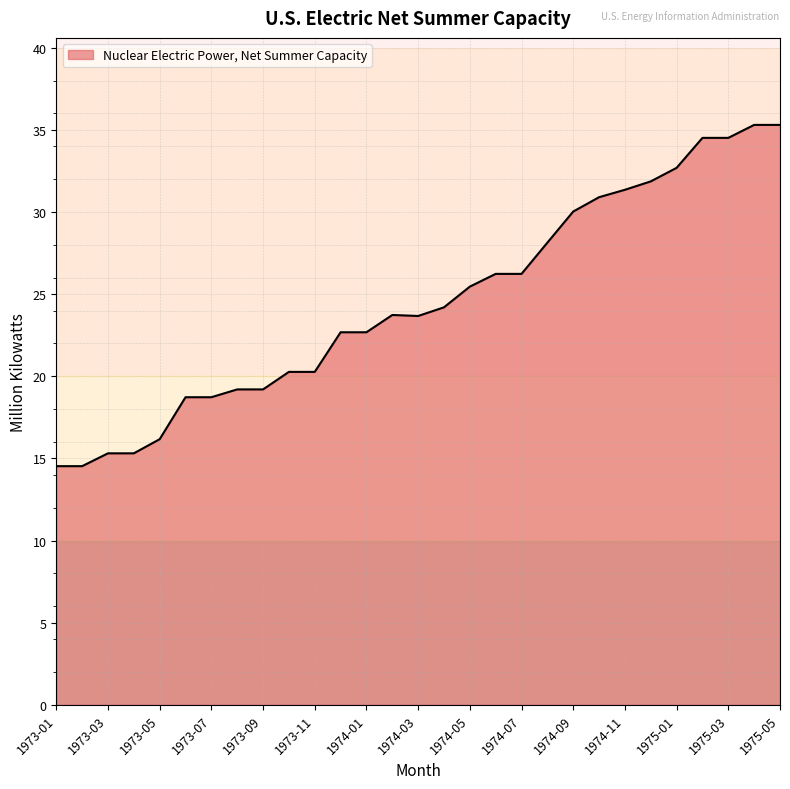

What is the difference between the maximum and minimum values?

20.8